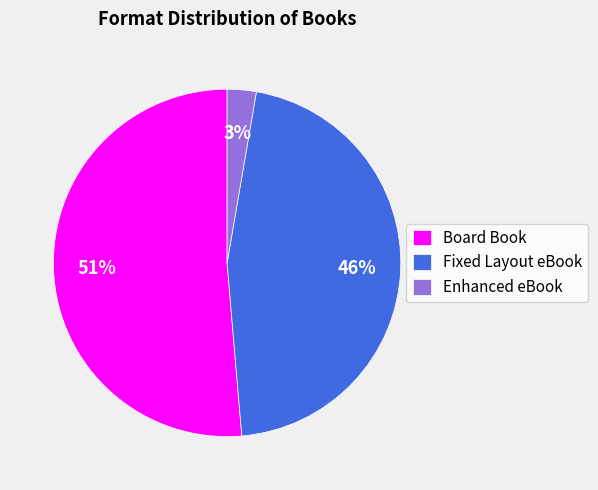

Is the sum of Fixed Layout eBook and Board Book greater than half?

Yes